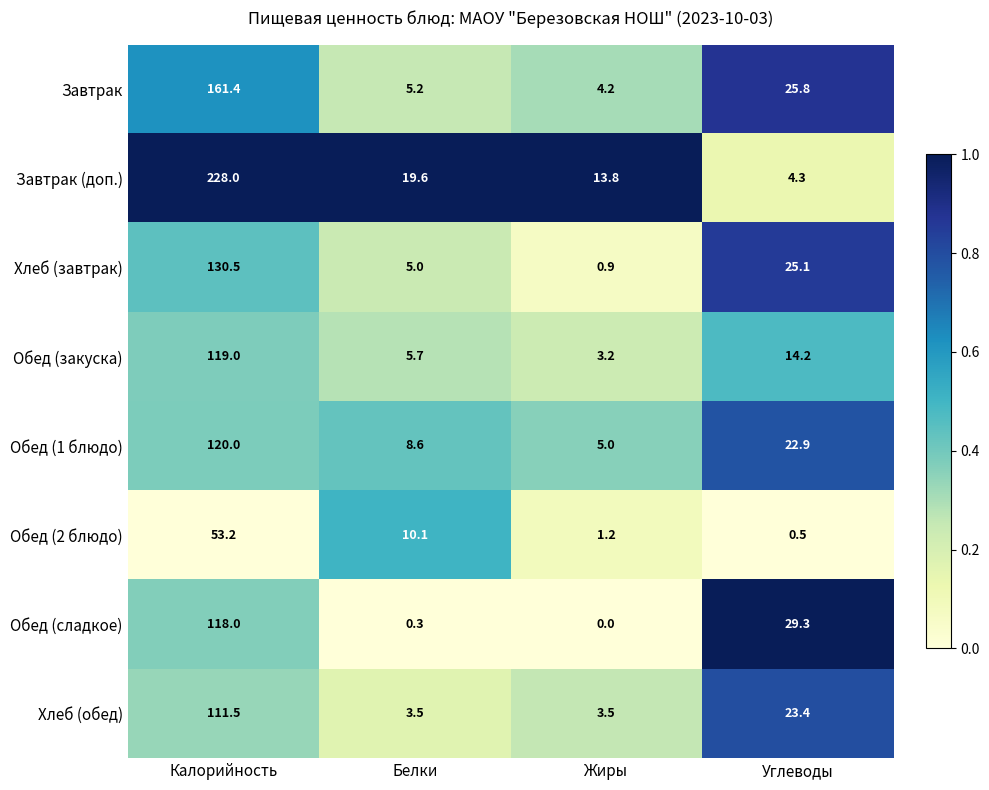

Which series has the widest spread of values?

Завтрак (доп.)